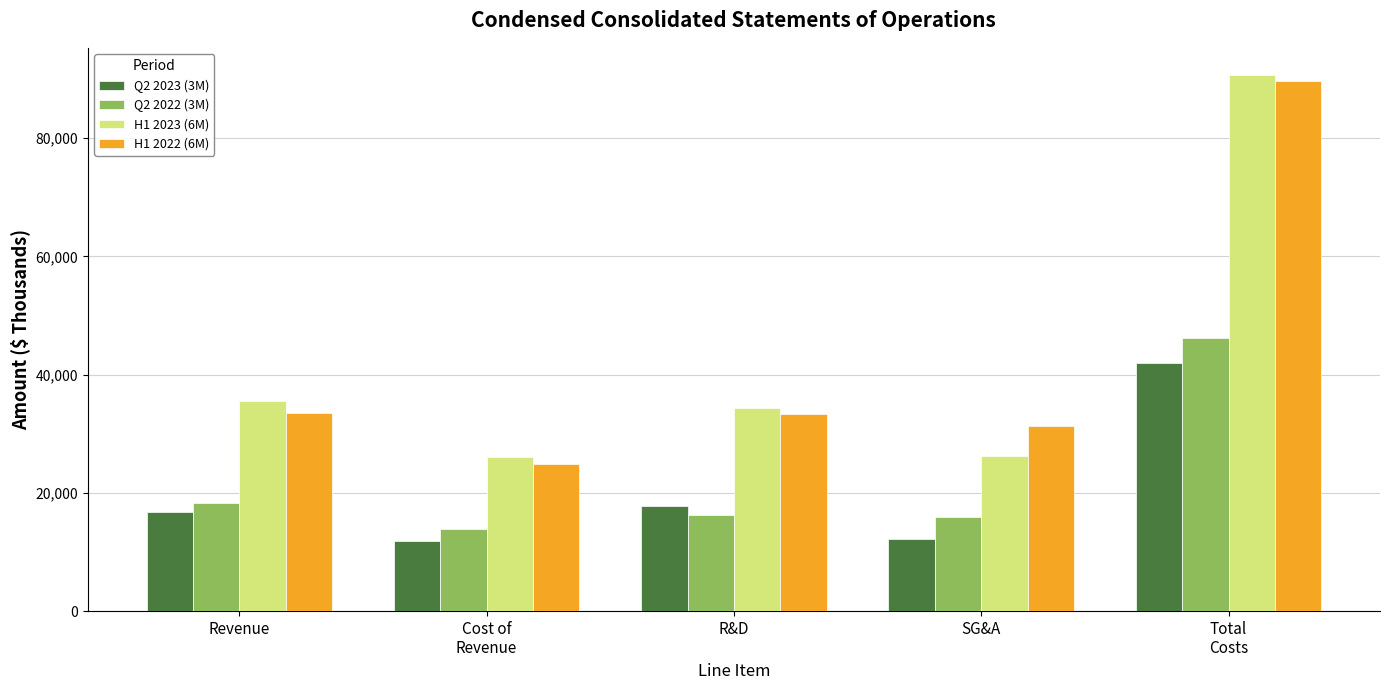

What is the spread (max minus min) of values at Revenue?

18860